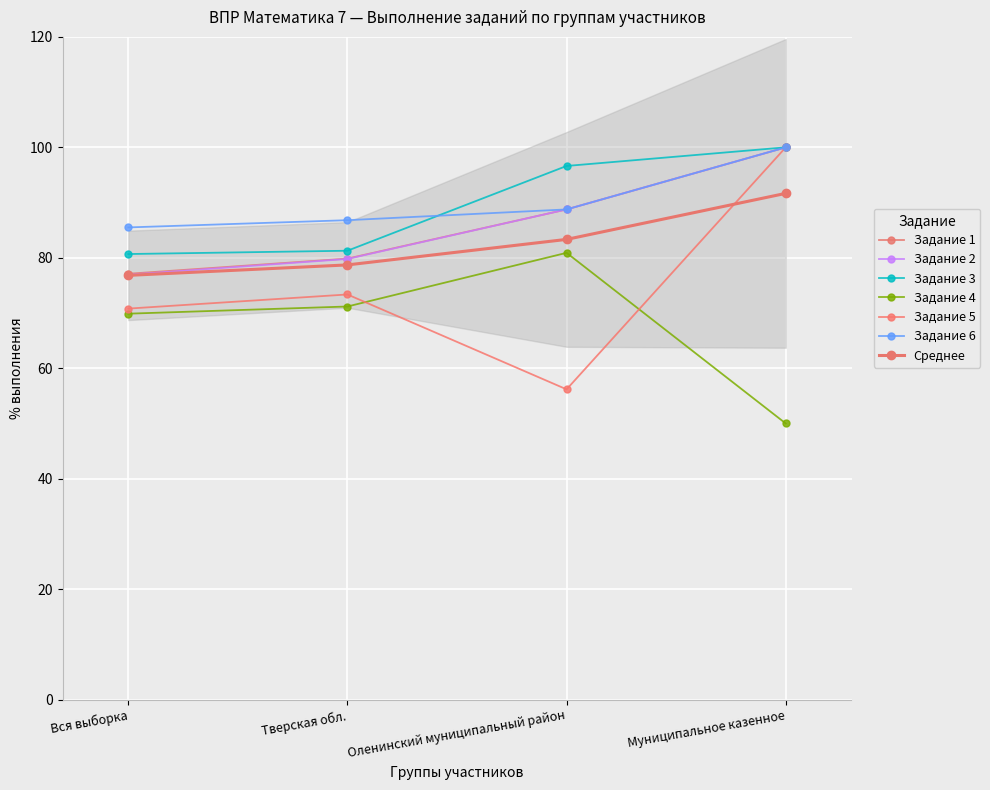

What is the average value of the Задание 3 series?

89.6